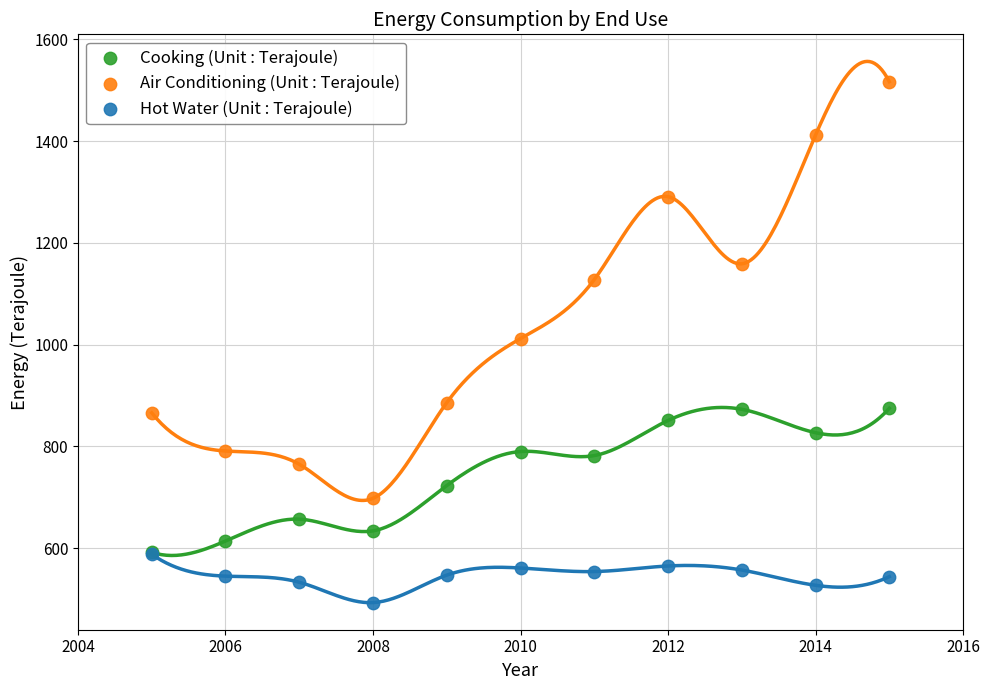

Which series has the widest spread of Y values?

Air Conditioning (Unit : Terajoule)